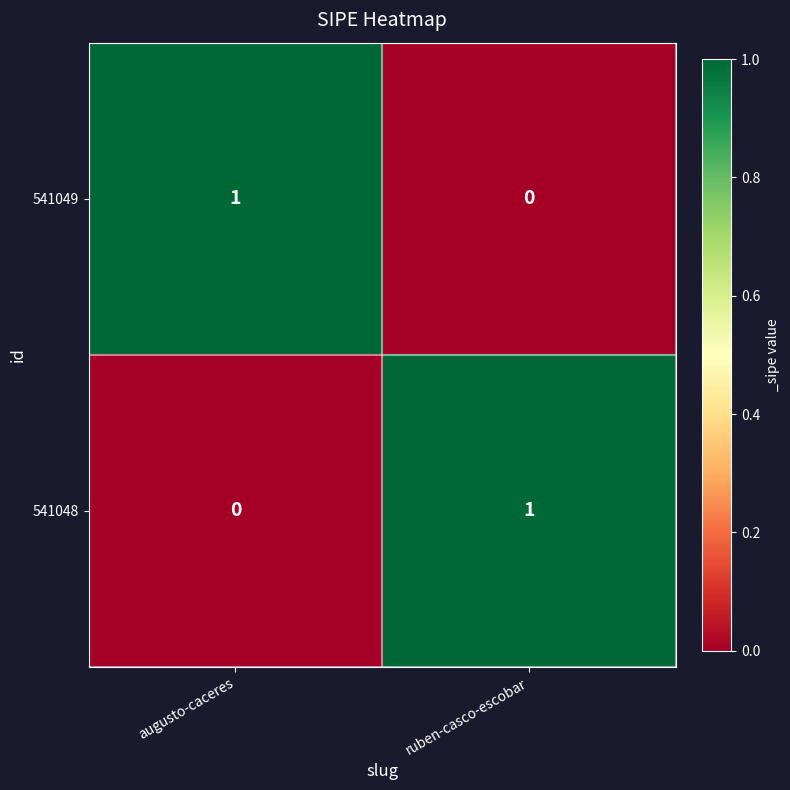

Reading left to right, extract all data points from this chart.

541049: augusto-caceres=1	ruben-casco-escobar=0
541048: augusto-caceres=0	ruben-casco-escobar=1